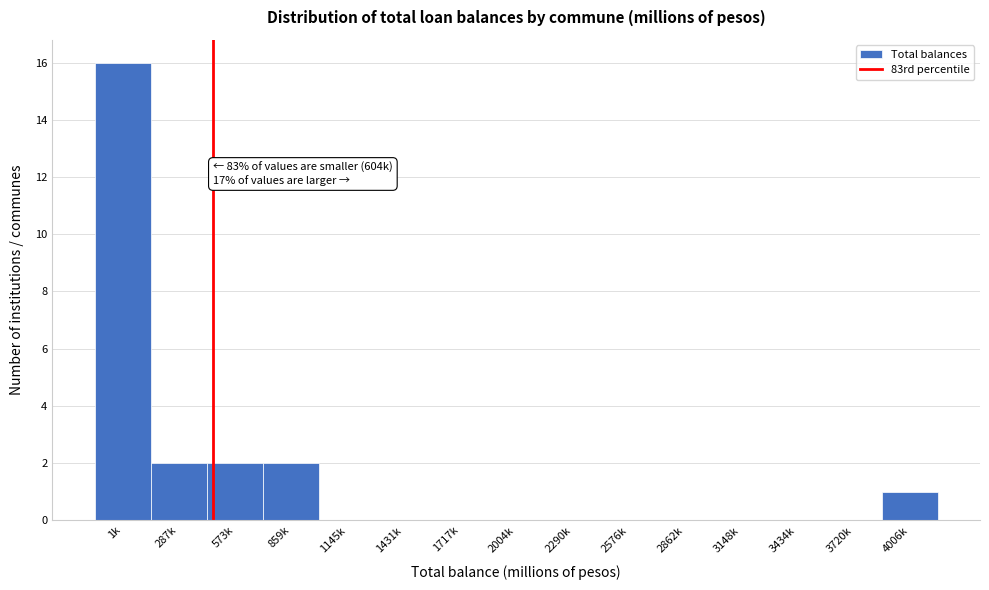

Reading left to right, transcribe all the data shown in this chart.

1k=16	287k=2	573k=2	859k=2	1145k=0	1431k=0	1717k=0	2004k=0	2290k=0	2576k=0	2862k=0	3148k=0	3434k=0	3720k=0	4006k=1